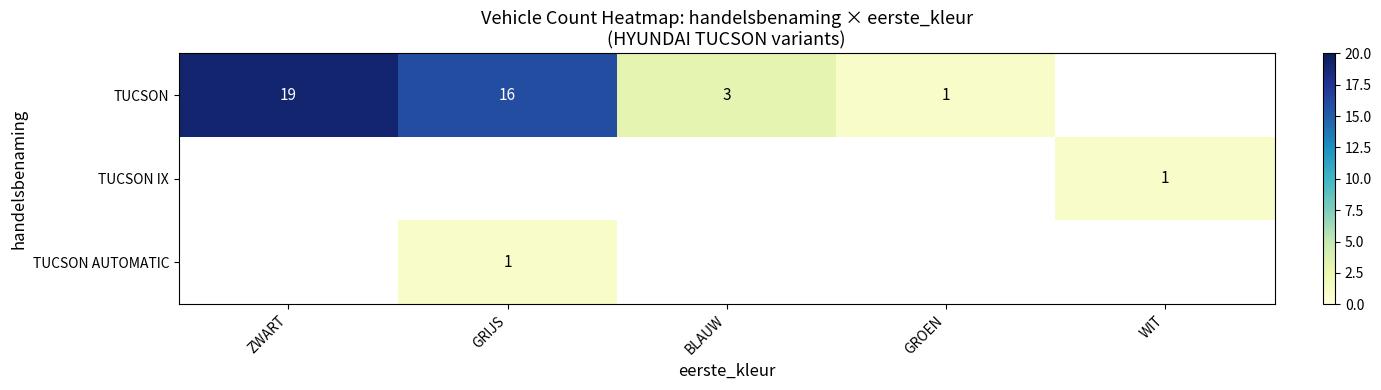

The value of TUCSON at ZWART is 19. True or false?

True